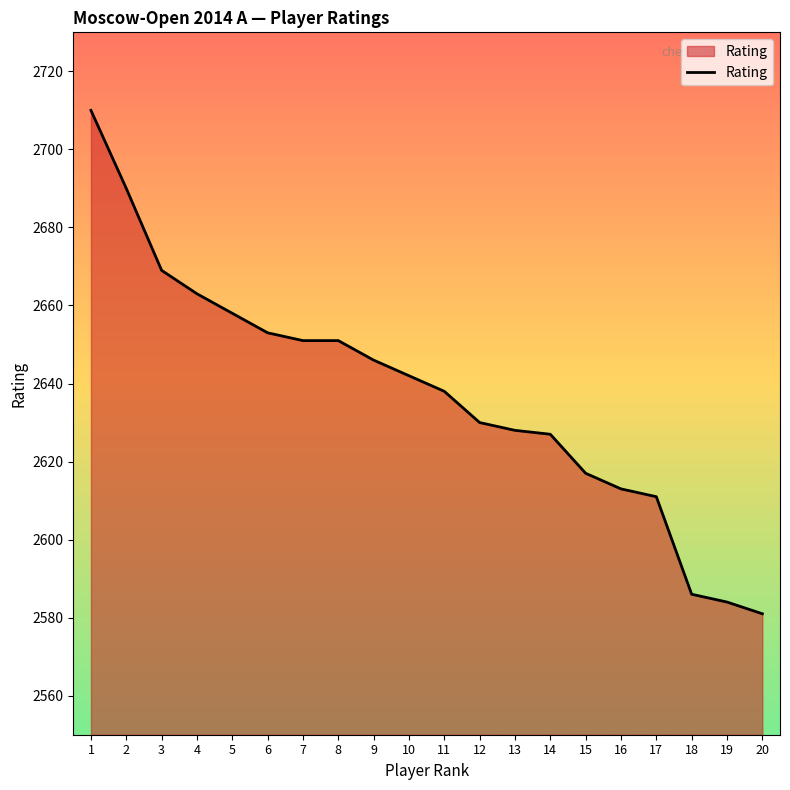

Does the chart display data point markers on the line(s)?

No